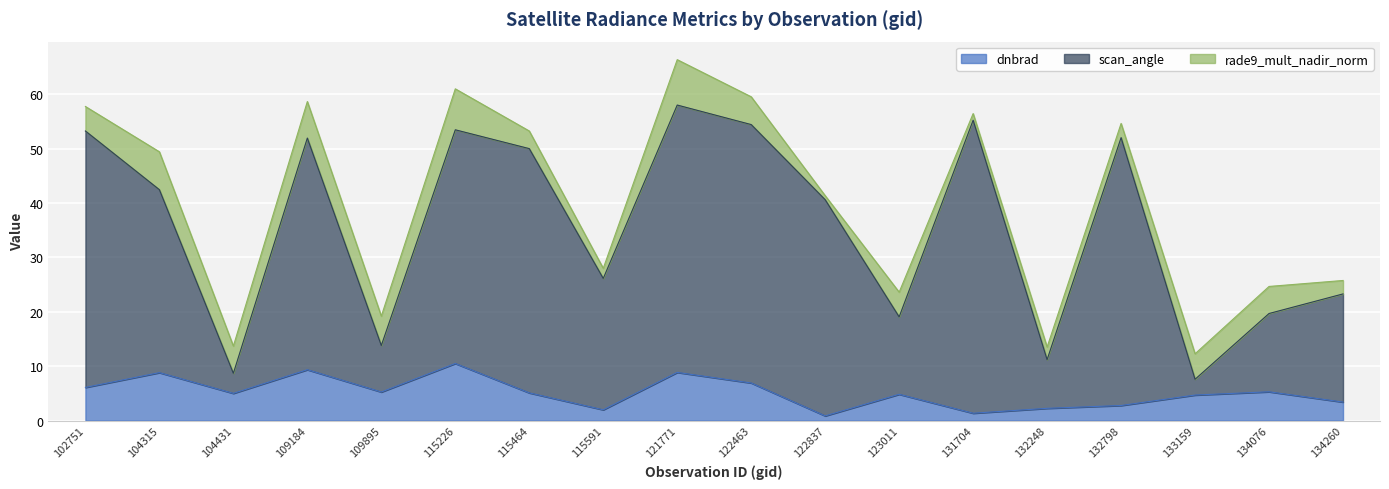

What is the difference between the maximum and second lowest values in the scan_angle series?

49.3